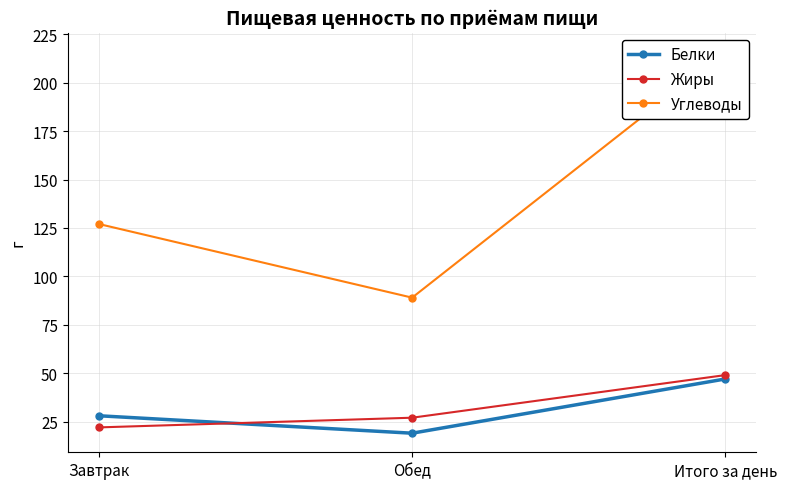

Reading left to right, list all the values displayed in this chart.

Белки: Завтрак=28	Обед=19	Итого за день=47
Жиры: Завтрак=22	Обед=27	Итого за день=49
Углеводы: Завтрак=127	Обед=89	Итого за день=216